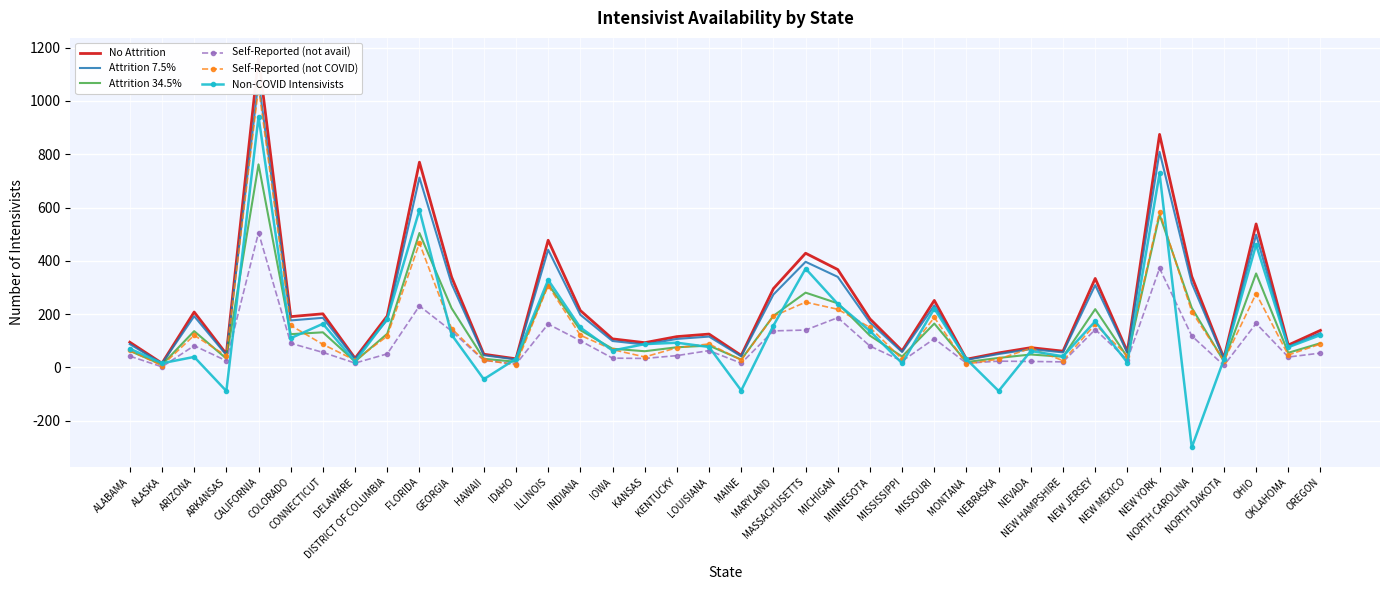

Where is the first local minimum for Self-Reported (not COVID)?

ALASKA